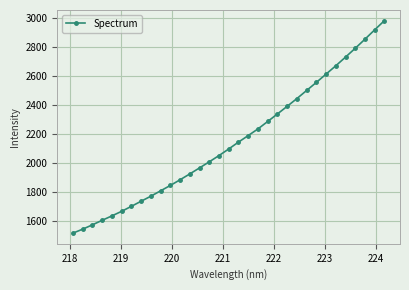

What is the value of the 28th point from the left?

2672.1